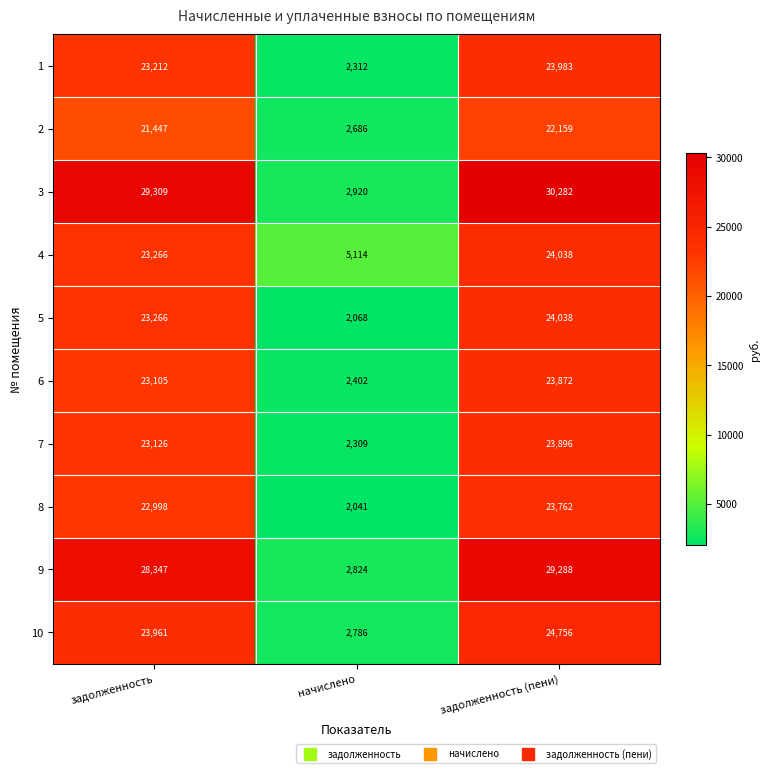

Which series has the largest total across all categories?

3